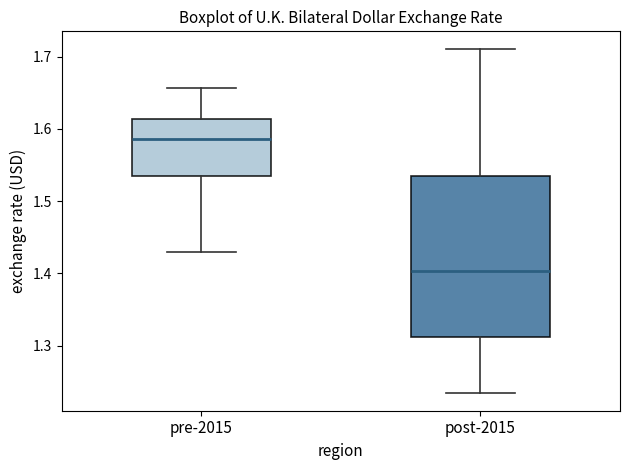

Comparing the boxes themselves (not the whiskers), which one is the tallest?

post-2015